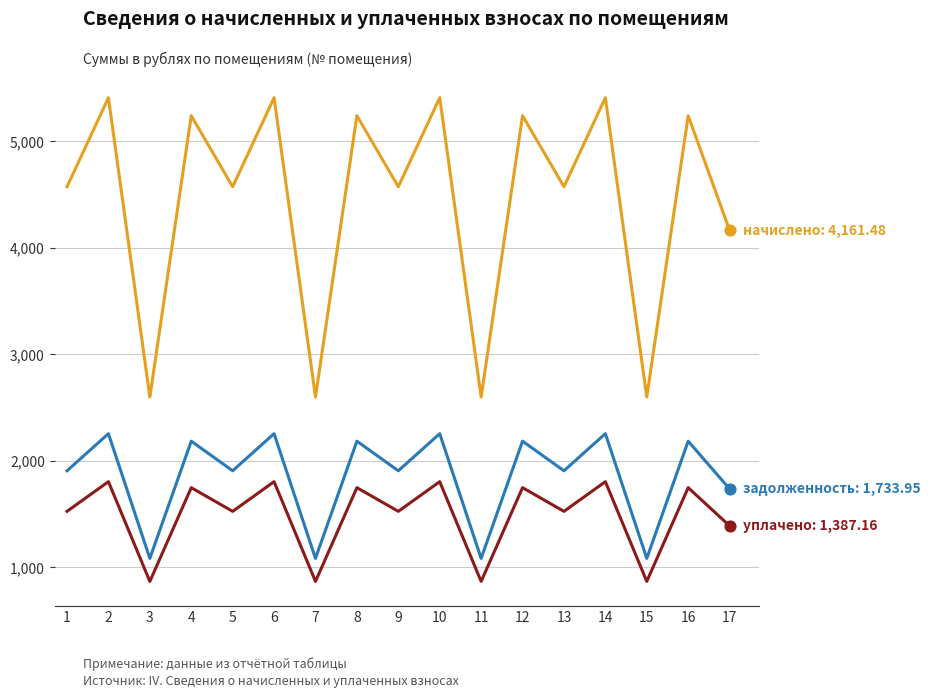

What is the total value across all series at 3?

4543.8